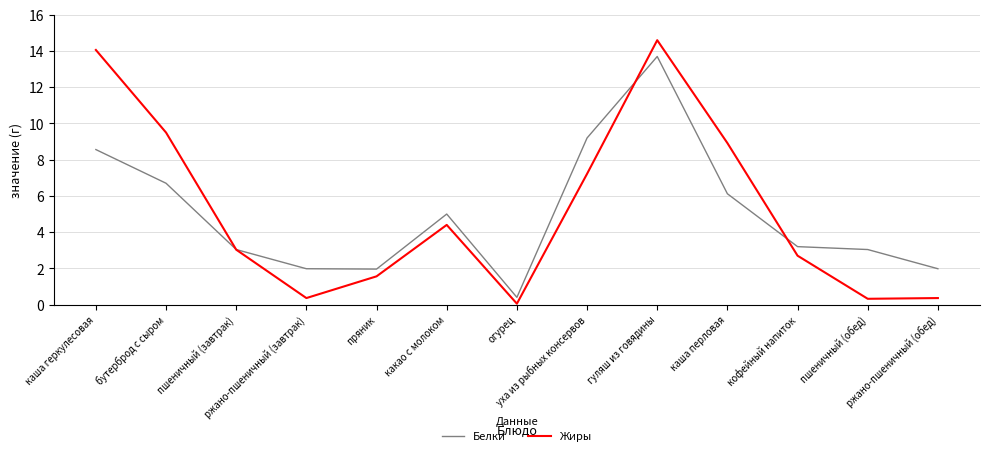

At how many categories does at least one series exceed 7?

5